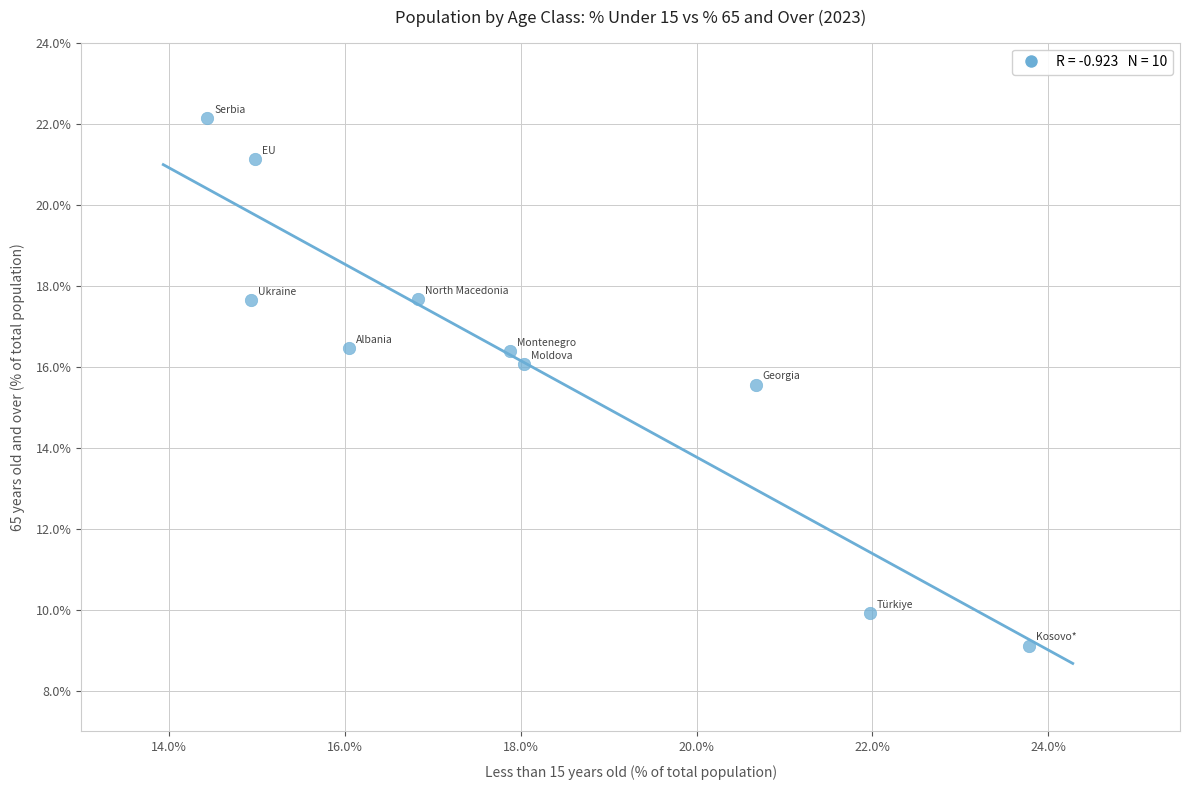

What Y value in the scatter plot is closest to 15?

15.6